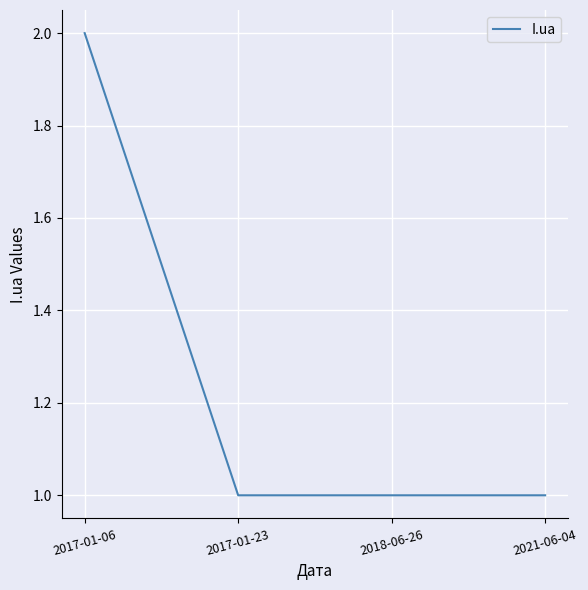

What is the smallest value displayed?

1